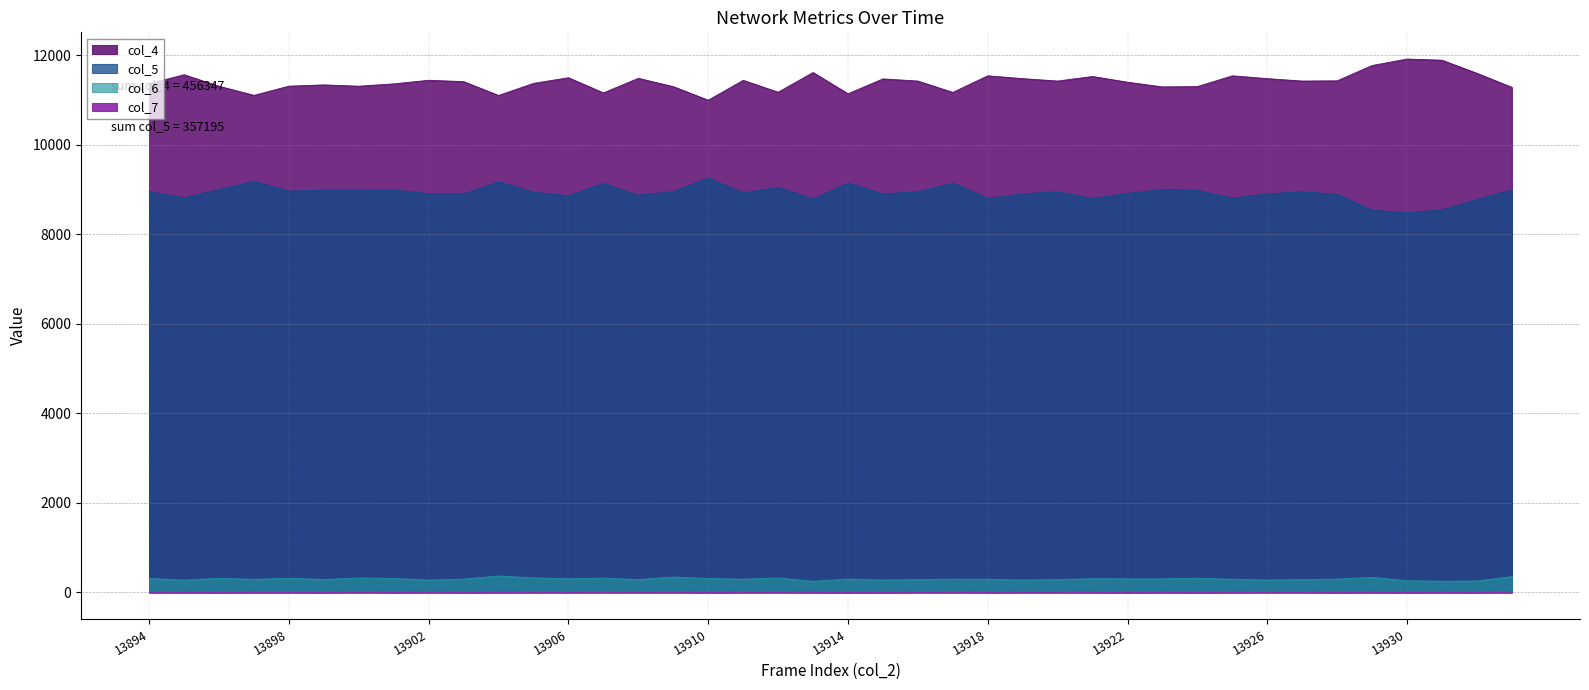

Is it true that col_7 equals 3 at 13912?

True